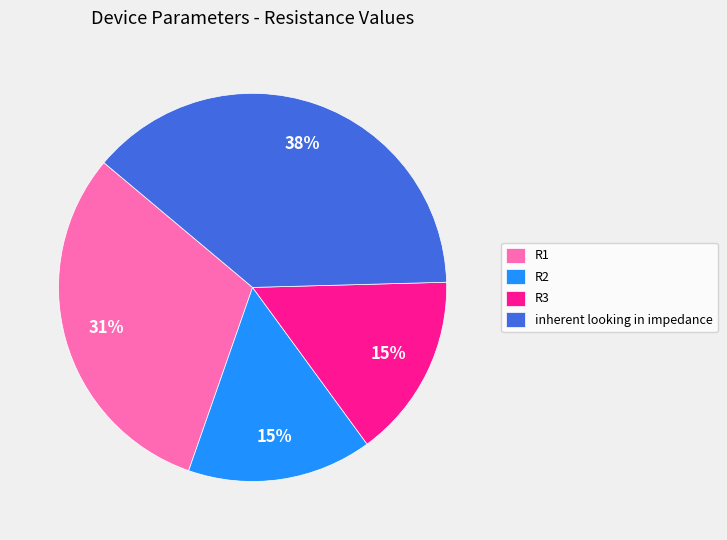

What percentage is the inherent looking in impedance slice, to the nearest percent?

38%